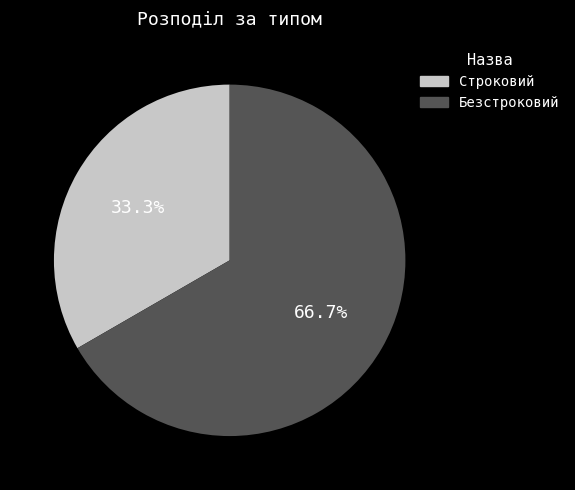

Rank the categories by value from lowest to highest.

Строковий, Безстроковий